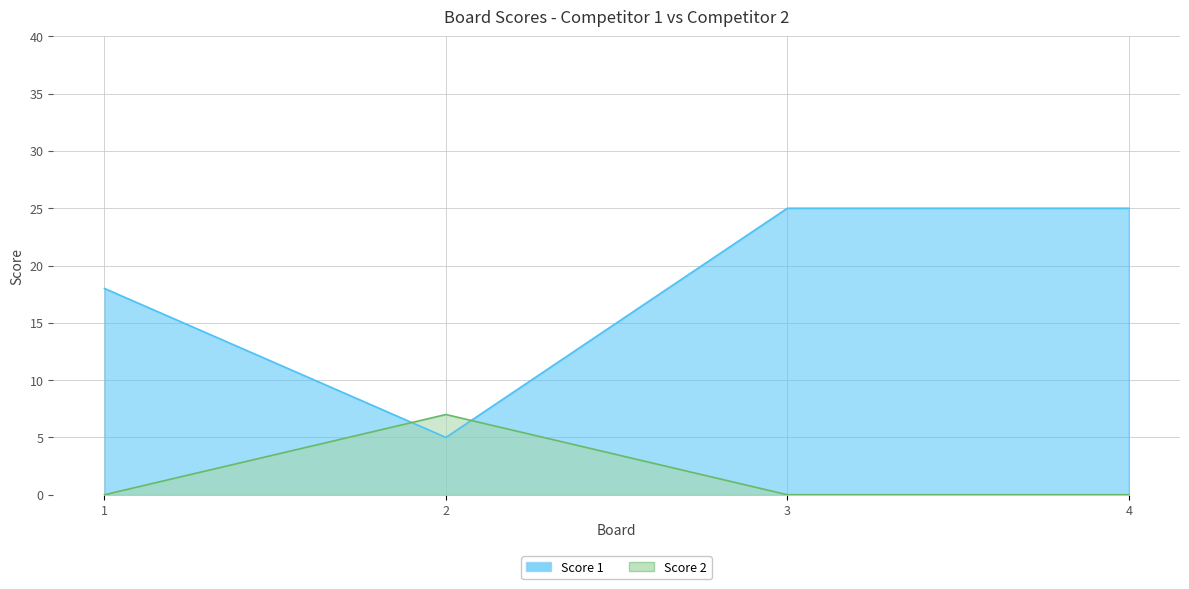

What is the maximum value for Score 1?

25